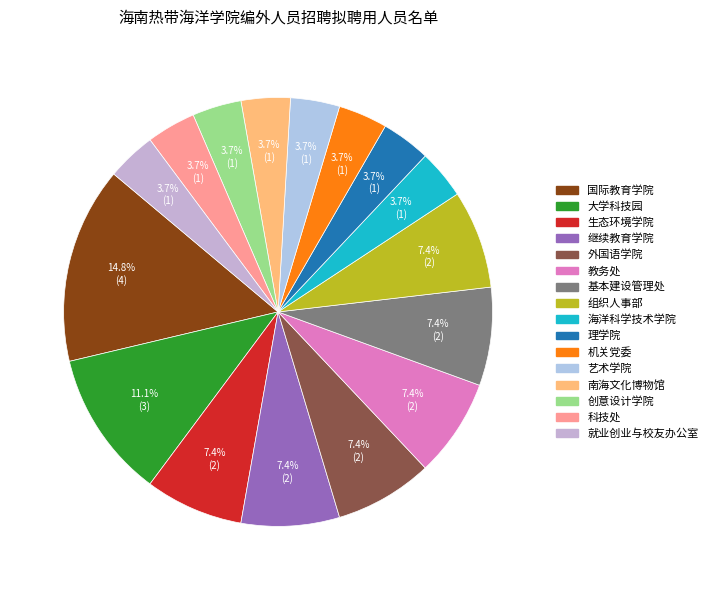

To the nearest percent, what is the difference between the largest and smallest slice percentages?

11%